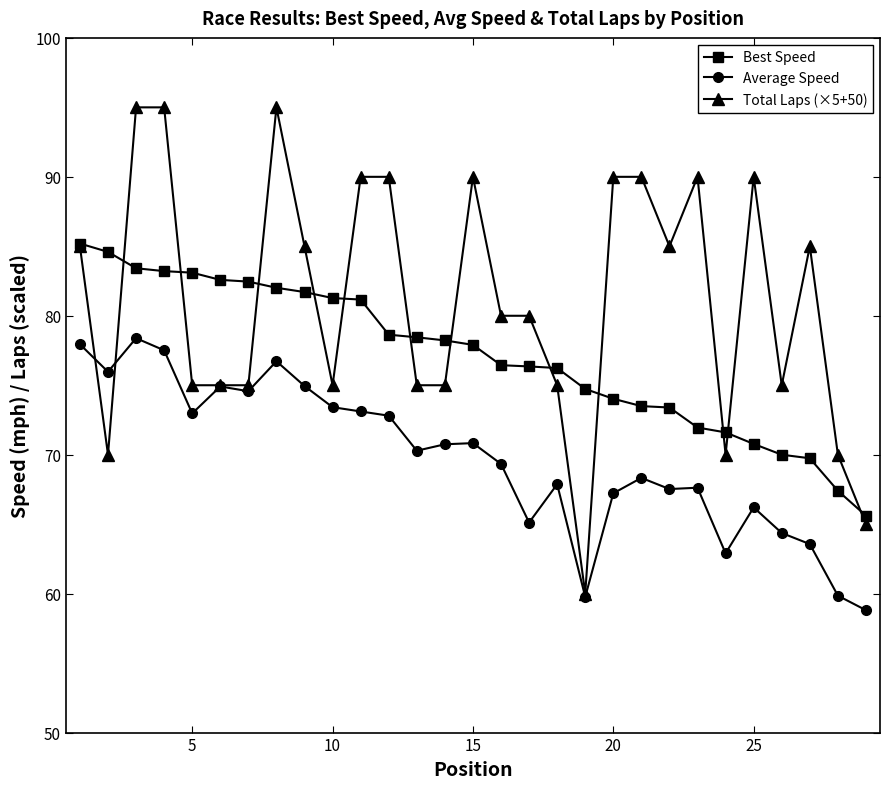

True or false: Average Speed and Best Speed cross at least once.

False